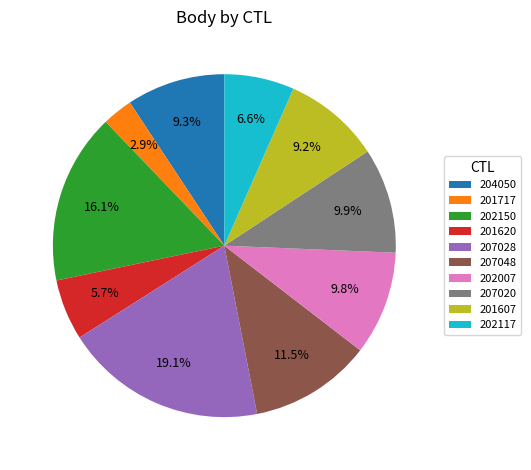

To the nearest percent, what is the difference between the largest and smallest slice percentages?

16%